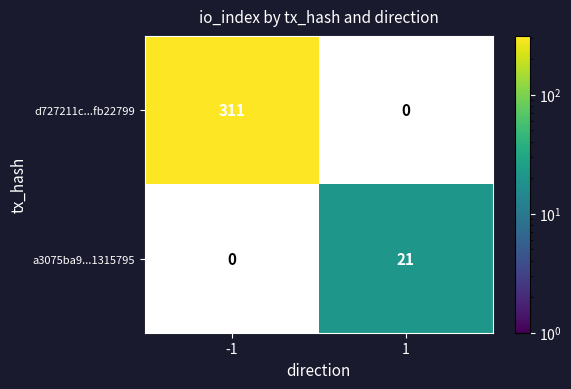

Is the value of d727211c...fb22799 at -1 greater than the value of a3075ba9...1315795 at 1?

Yes